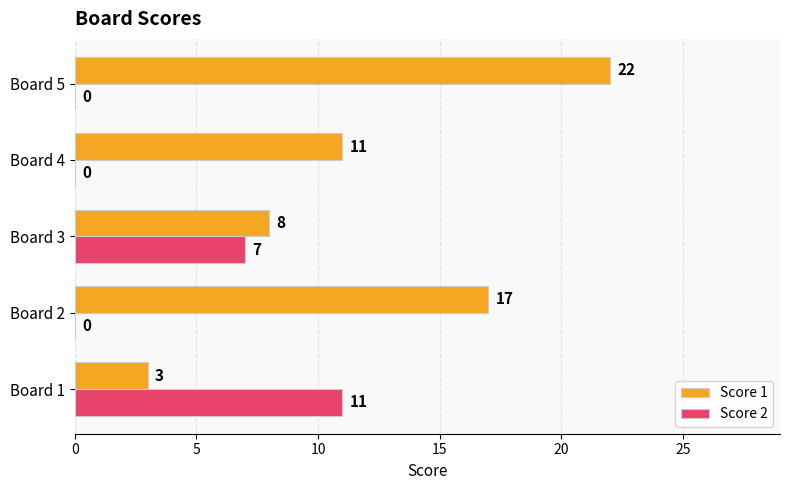

At which category is the sum across all series the highest?

Board 5